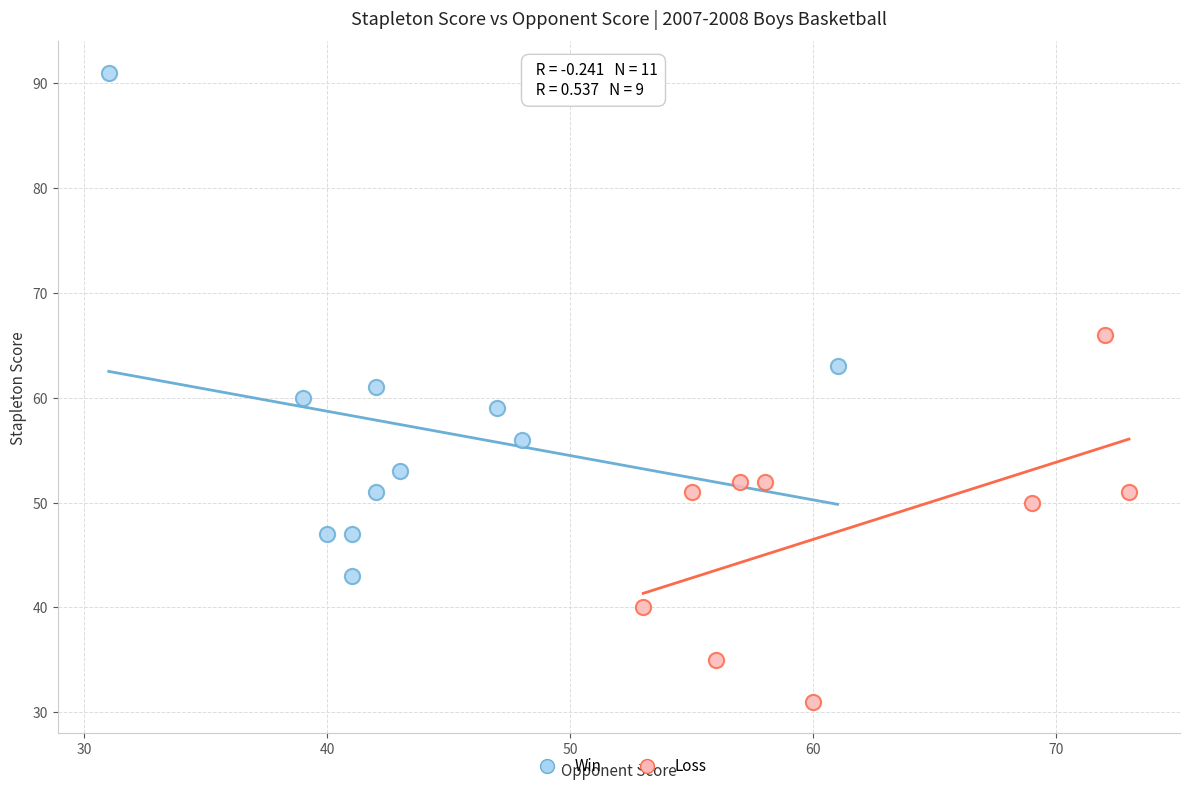

Which series has the widest spread of Y values?

Win